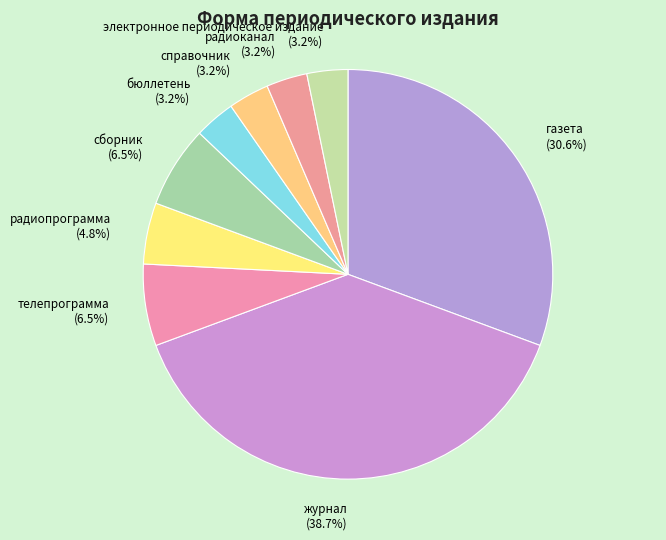

Does сборник (6.5%) represent more than half of the total?

No